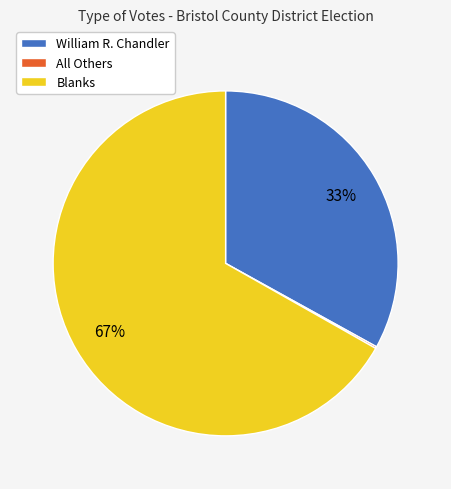

To the nearest percent, what is the difference between the largest and smallest slice percentages?

67%